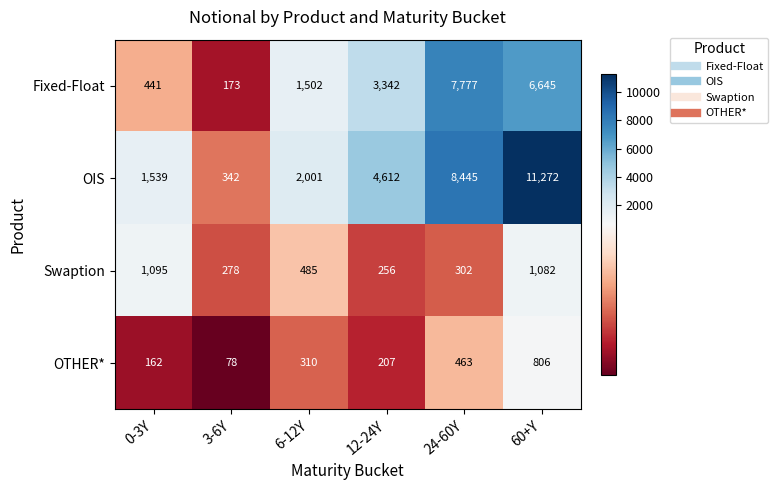

How many distinct data groups are displayed?

4